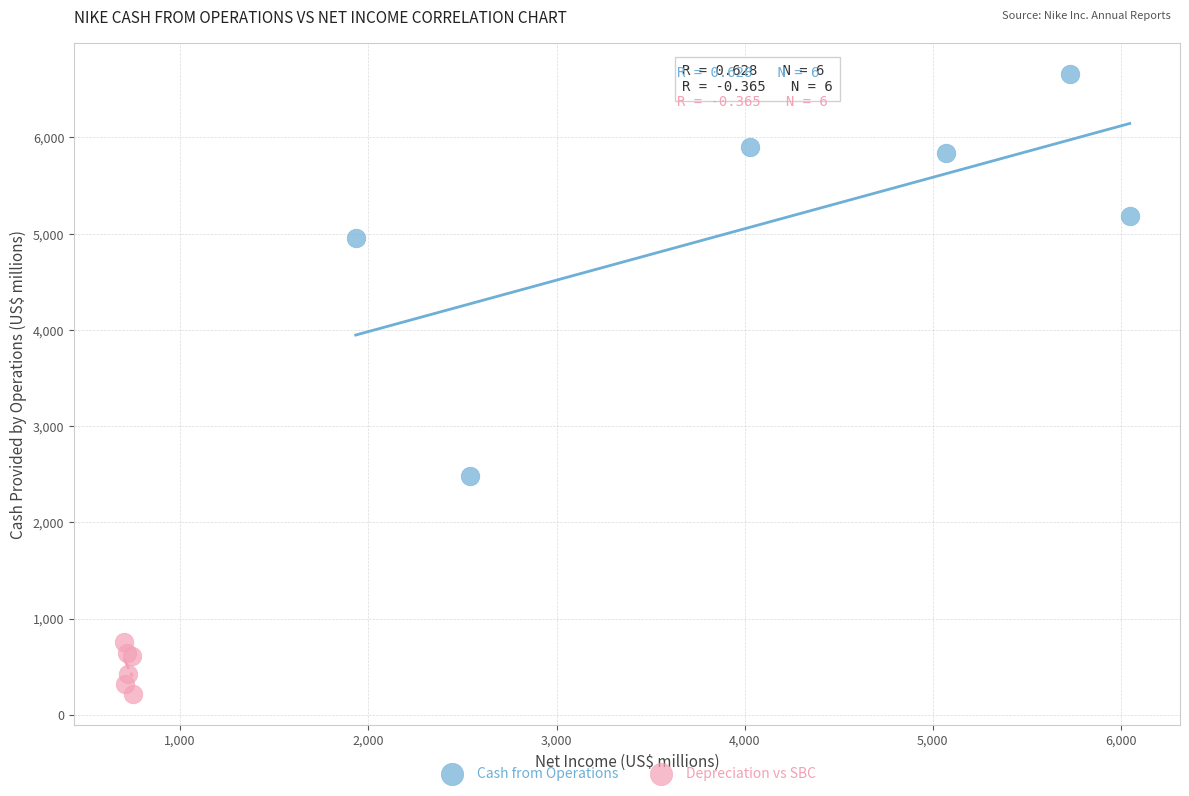

Which series contains the highest Y value?

Cash from Operations